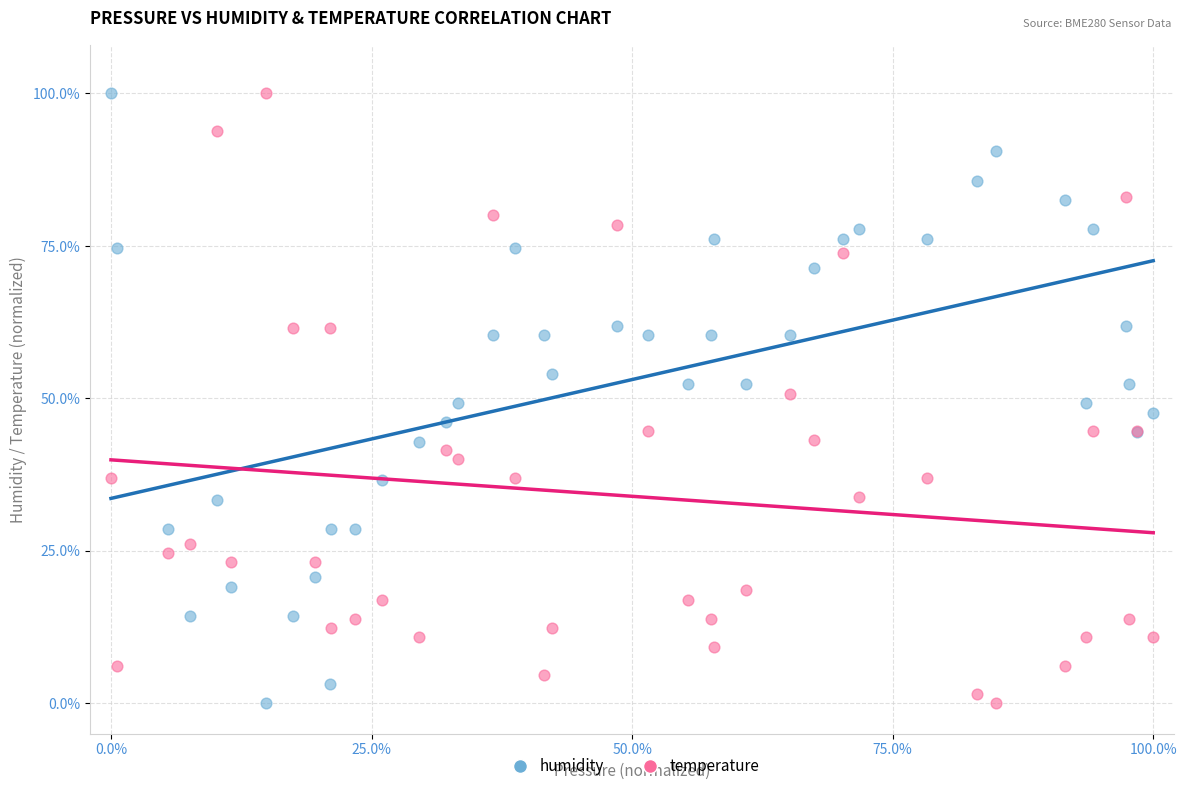

What are all the series names shown in the legend?

humidity, temperature